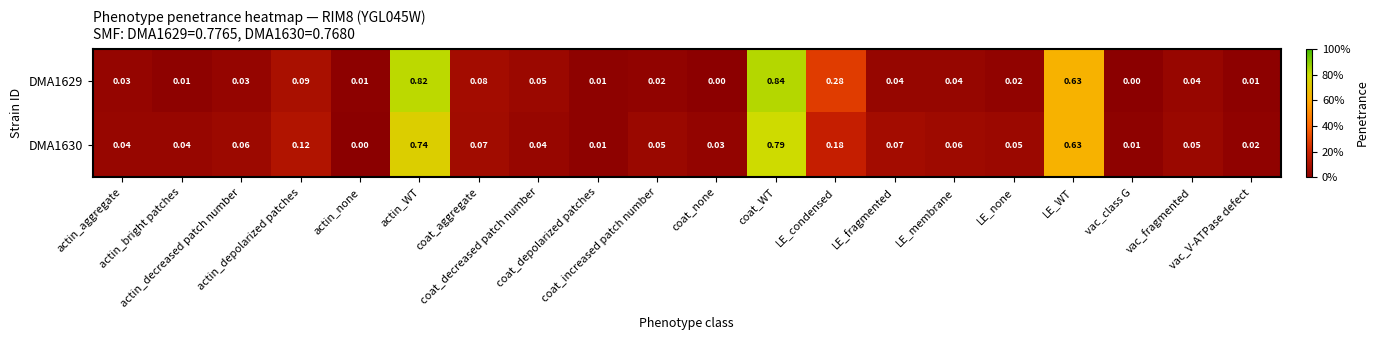

How many distinct data groups are displayed?

2